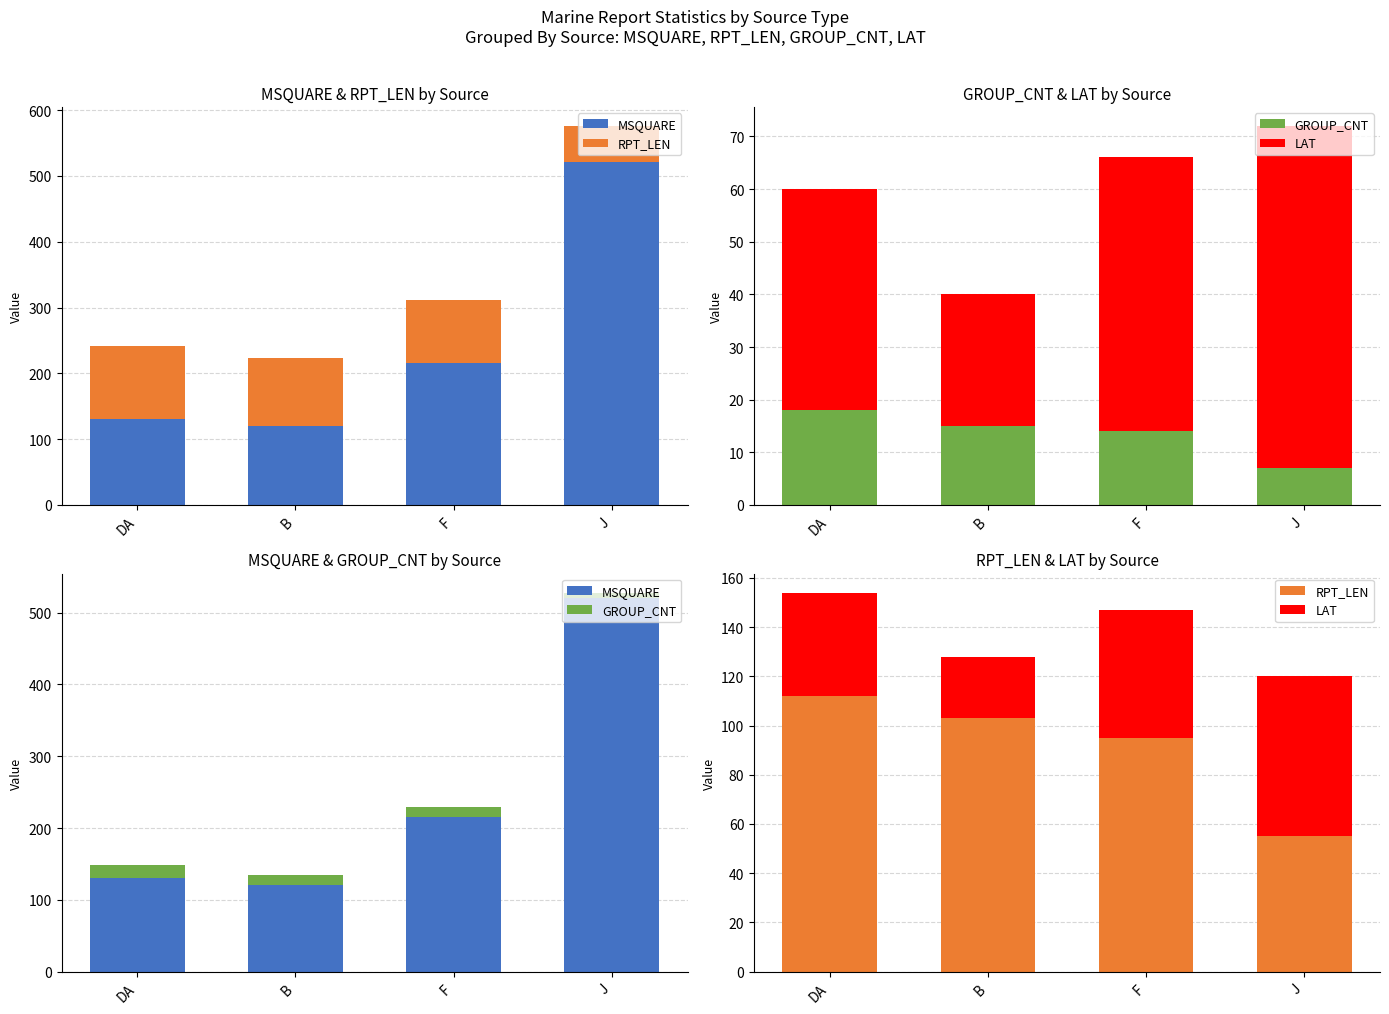

Which series has the largest total across all categories?

MSQUARE